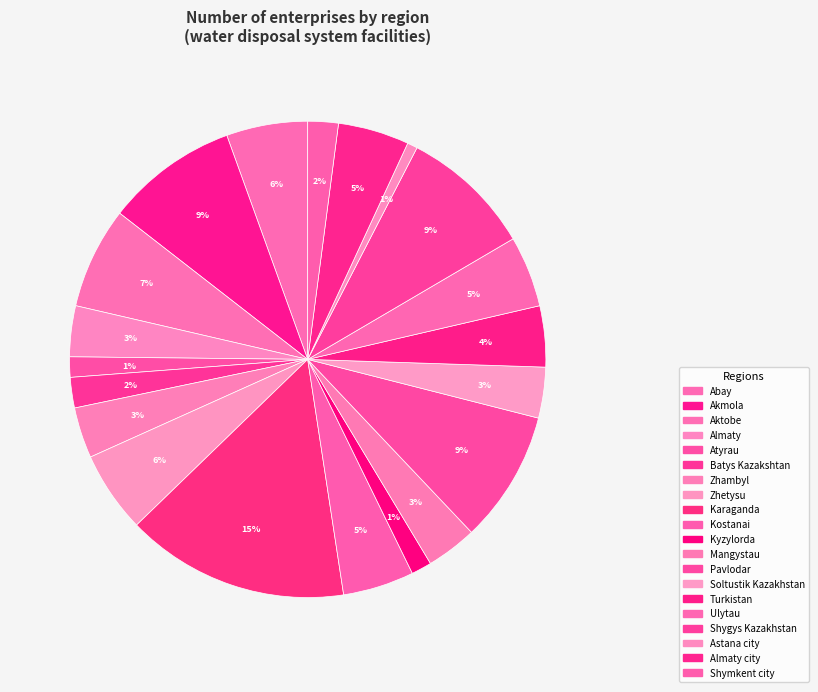

How many segments does this pie chart have?

20